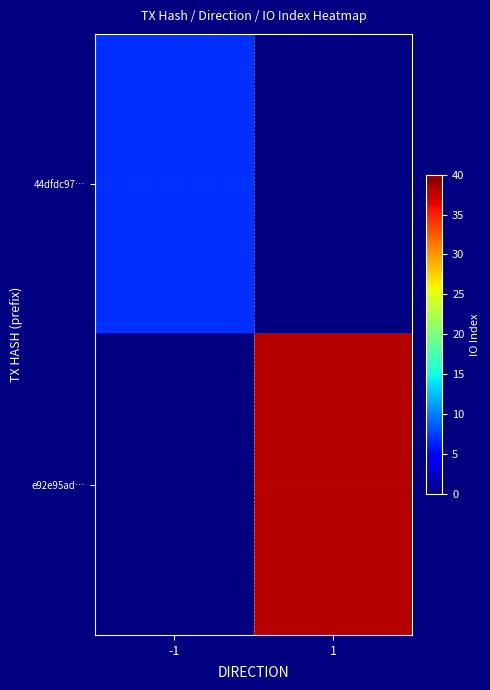

Is it true that 44dfdc97… equals 7.0 at -1?

True